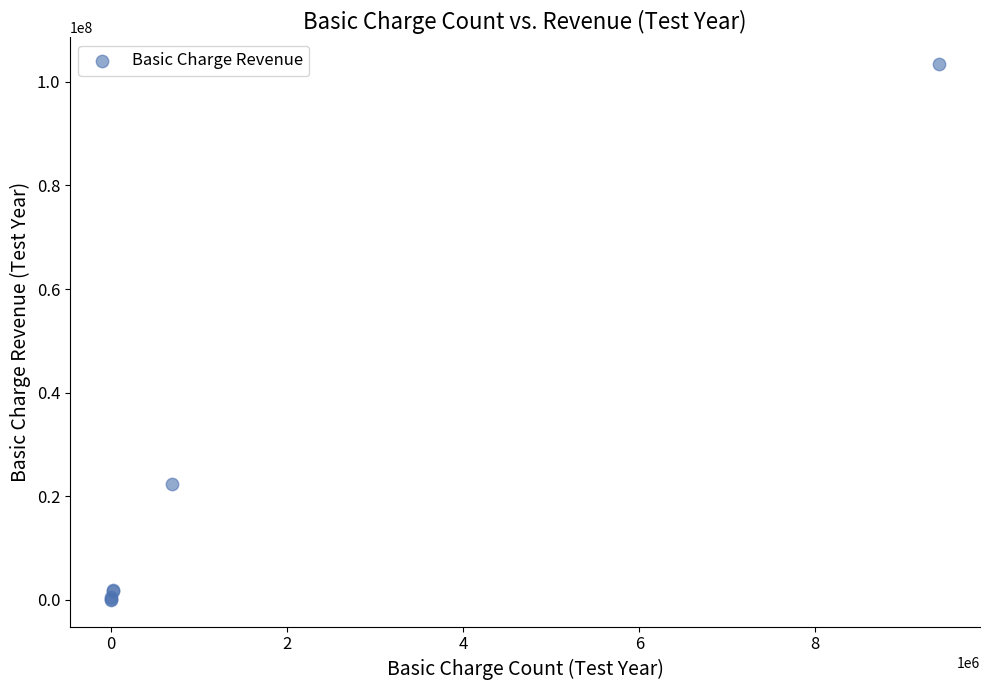

What Y value in the scatter plot is closest to 51712869?

22273923.4